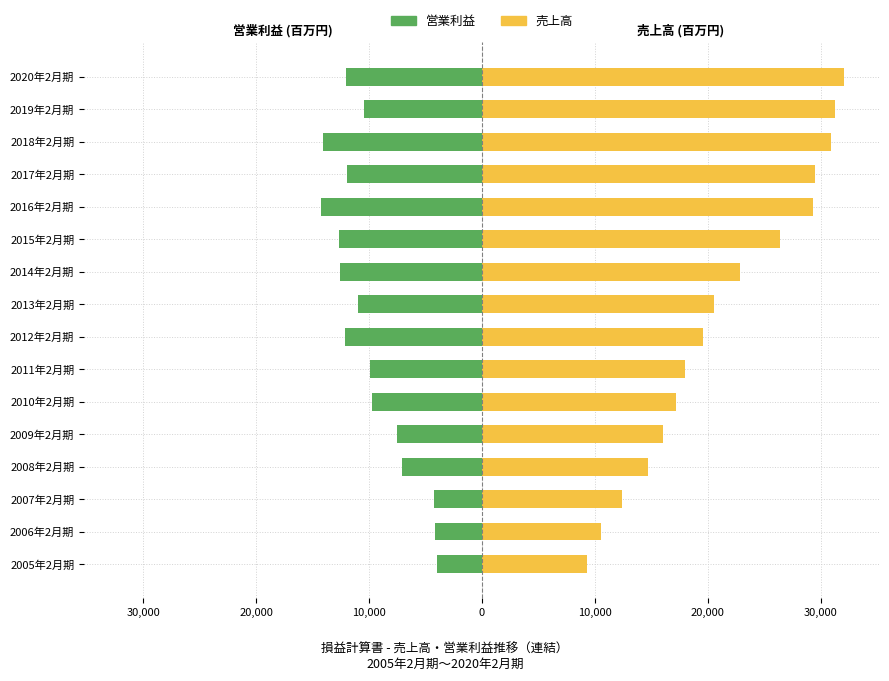

True or false: Femmine (売上高) has a value of 1982.7 at 2017年2月期.

False